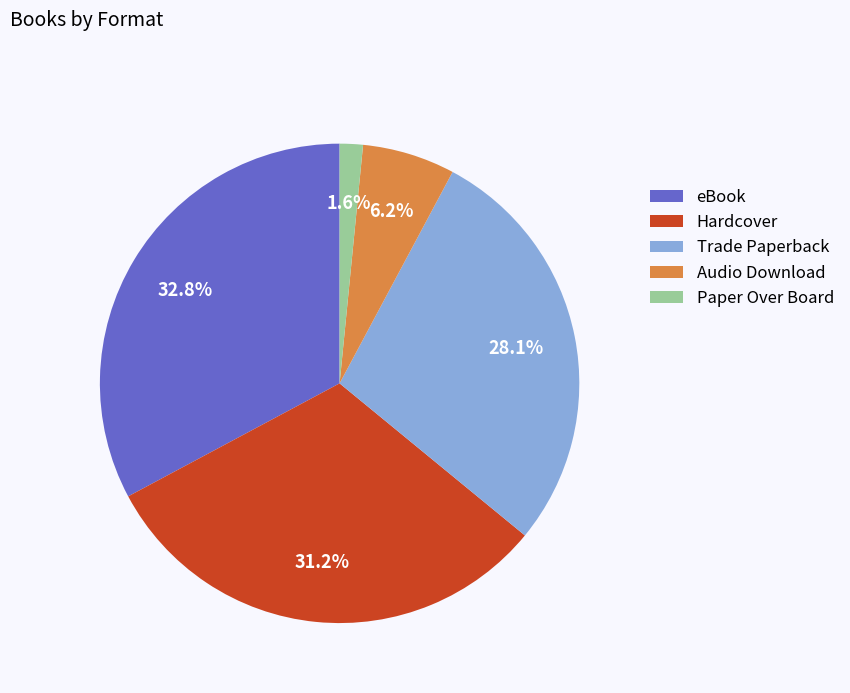

To the nearest percent, what portion does eBook represent?

33%